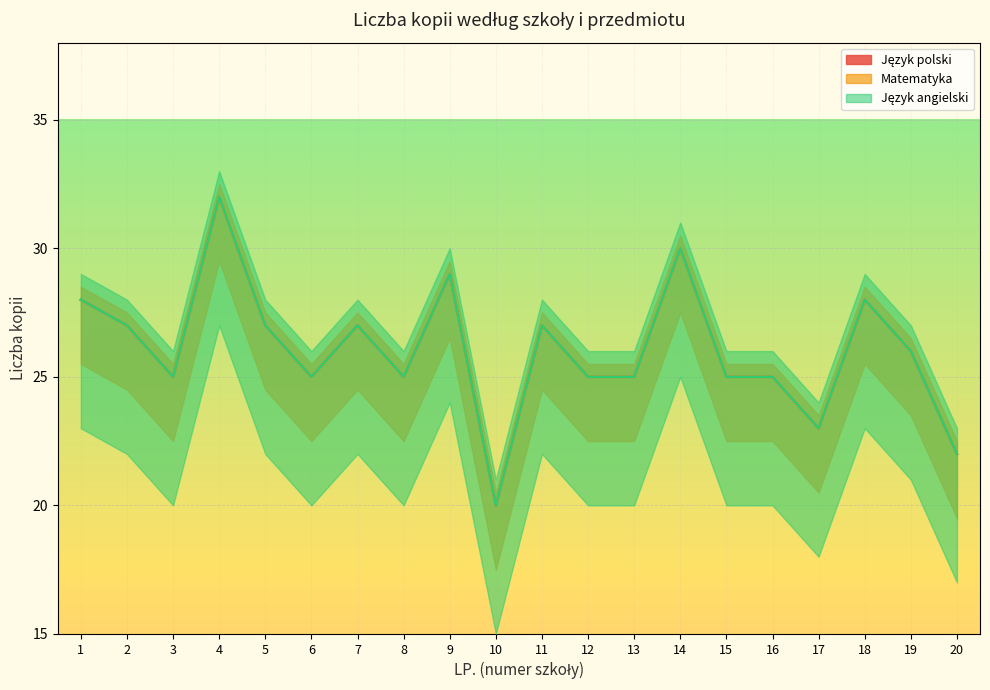

What value does the Język angielski series have at 15?

25